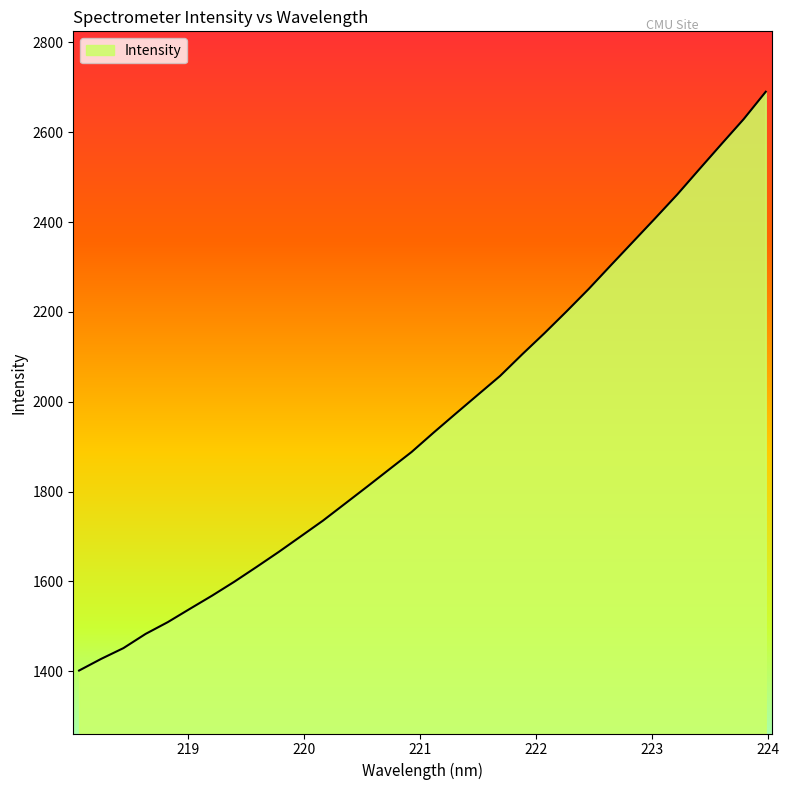

What is the greatest value displayed?

2690.0